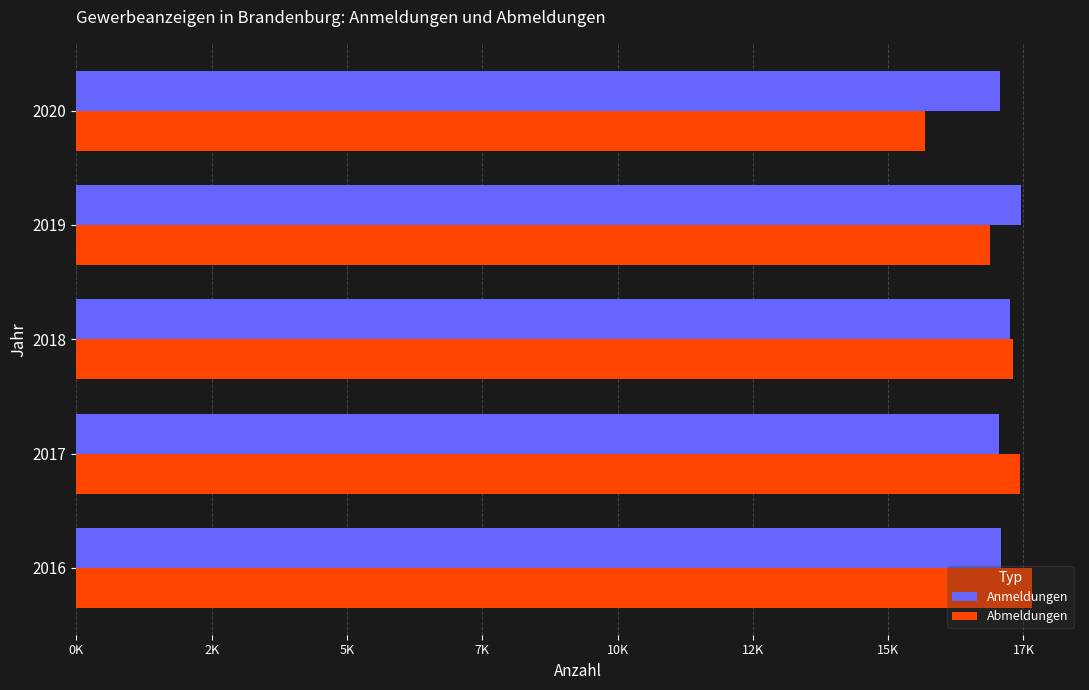

What are all the series names shown in the legend?

Anmeldungen, Abmeldungen